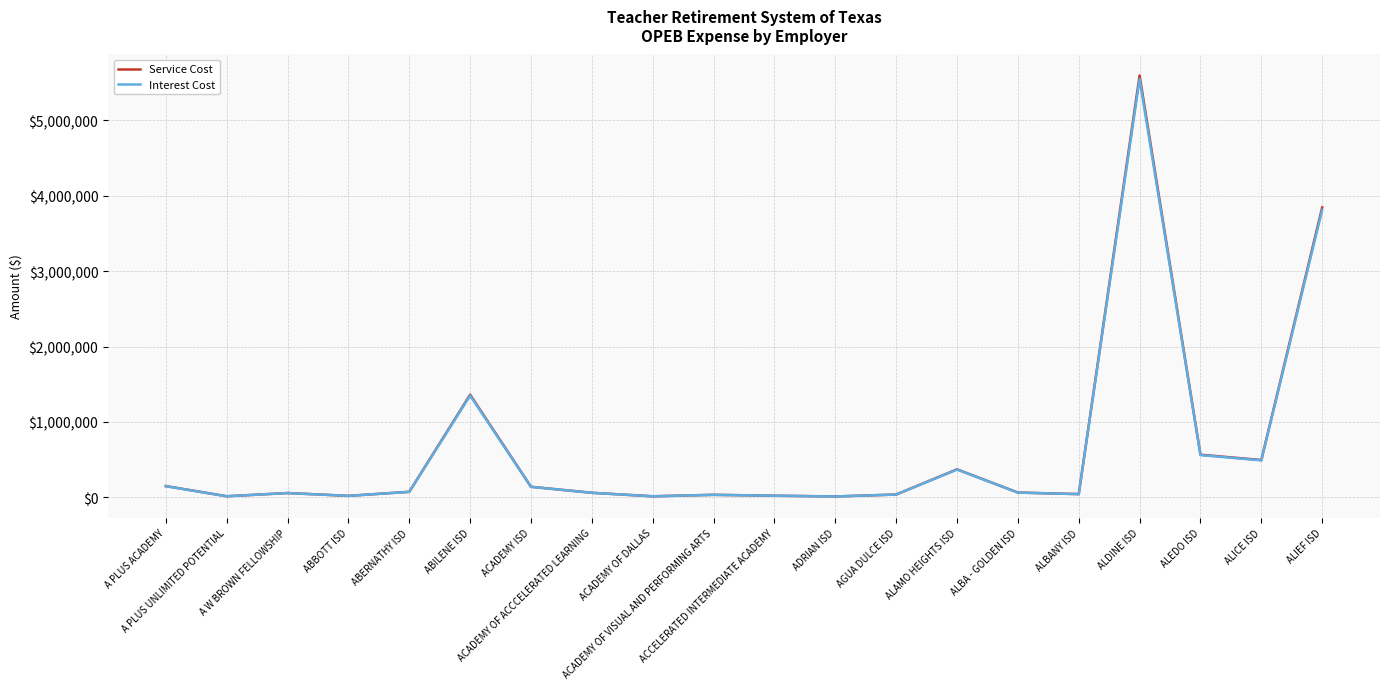

True or false: Service Cost has more than 2 points higher than both neighbors.

True